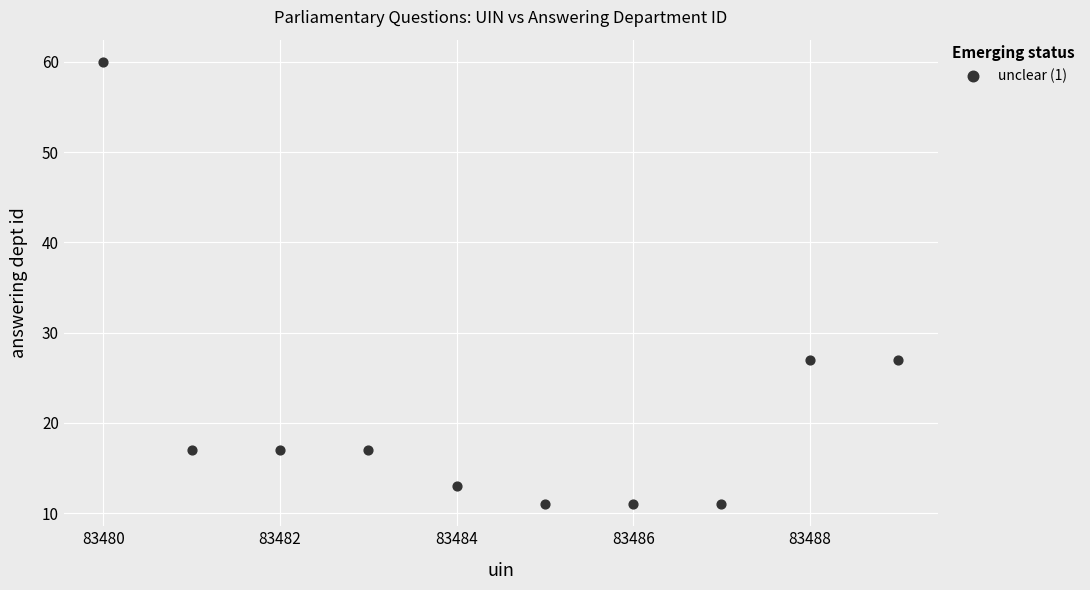

What is the average X value?

83484